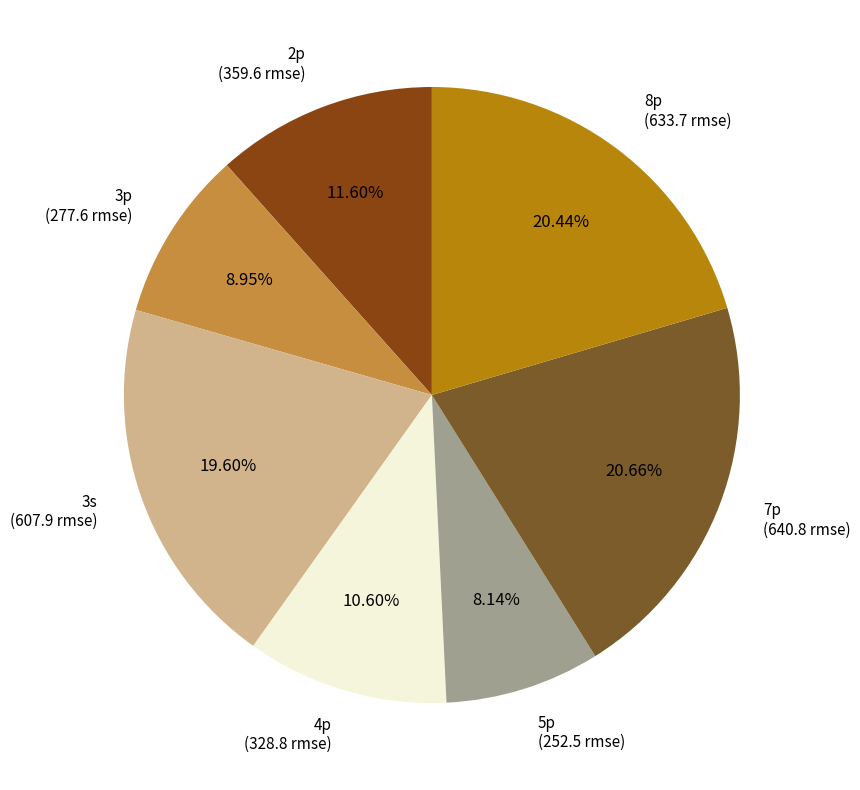

True or false: 3s accounts for 20% of the total.

True